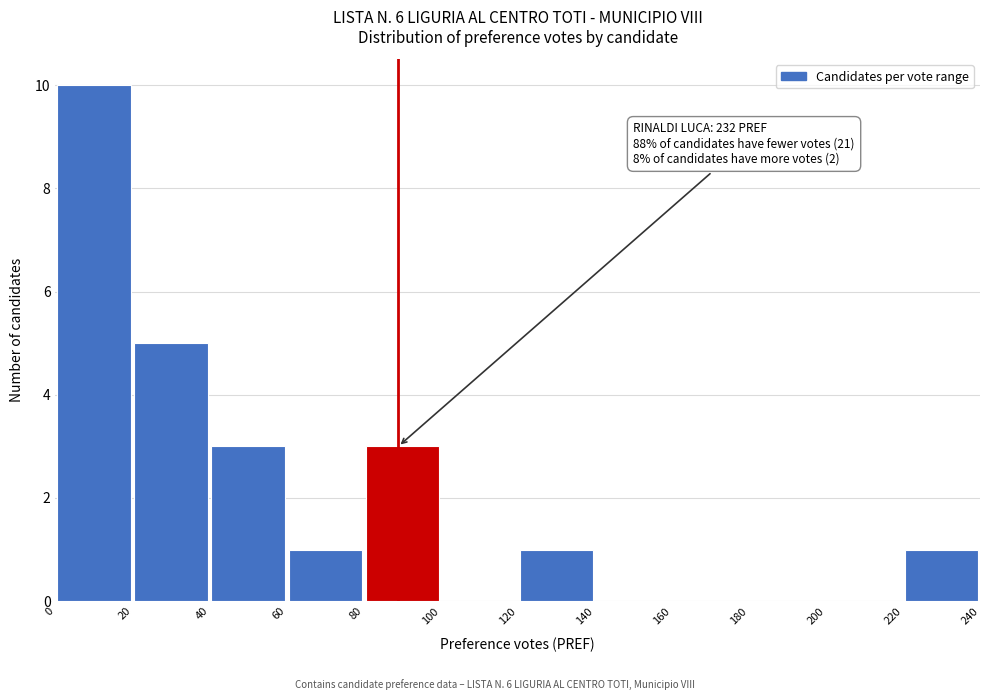

Over which range of the x-axis is the bar tallest?

0 to 20